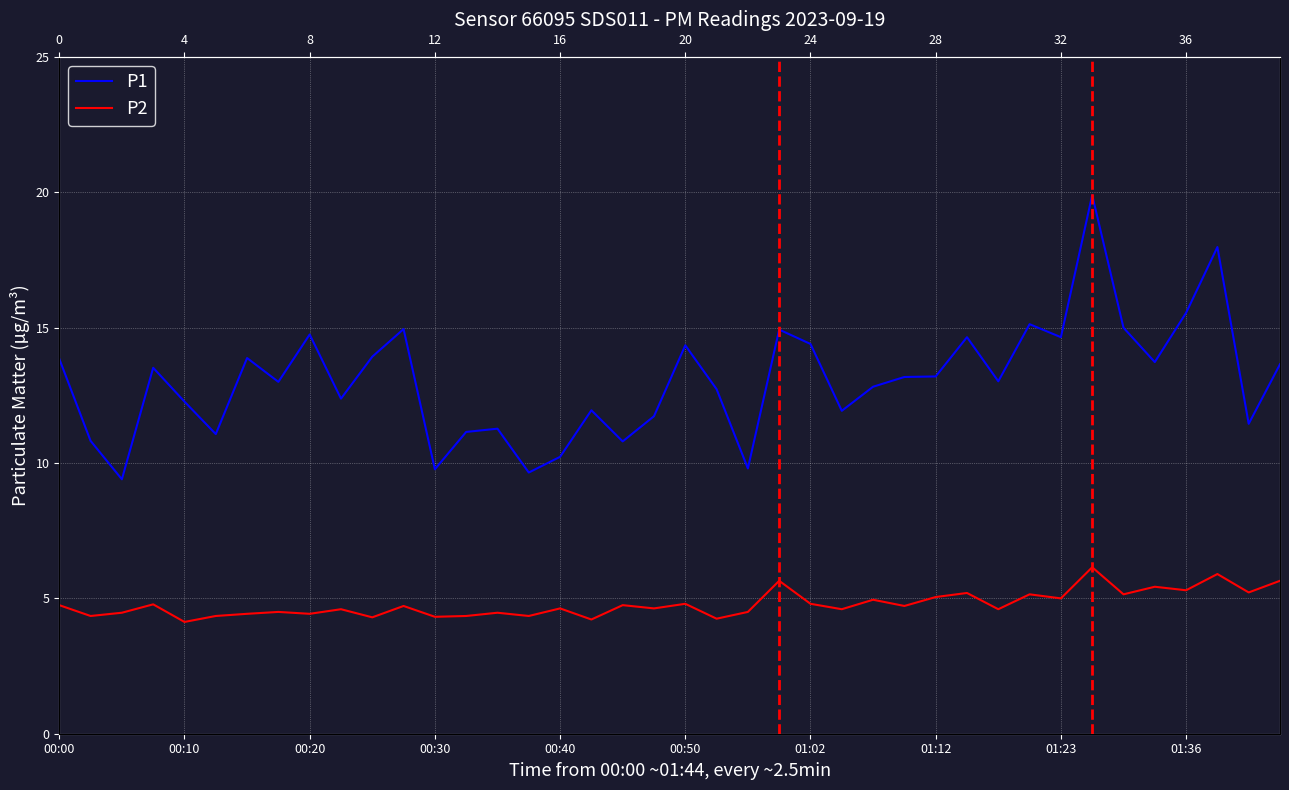

What position from the left is 21?

22